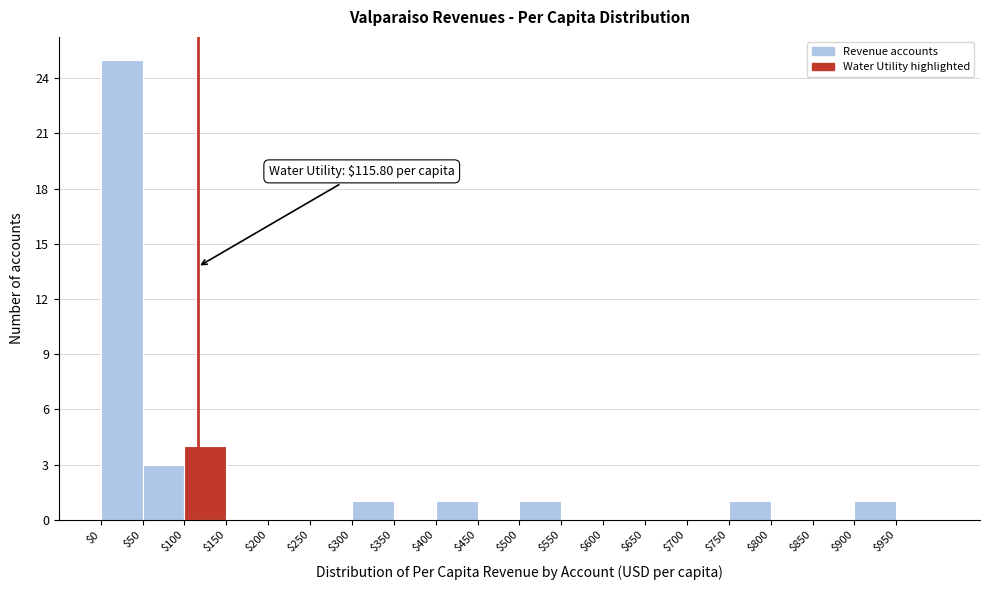

Over which range of the x-axis is the bar tallest?

0 to 50